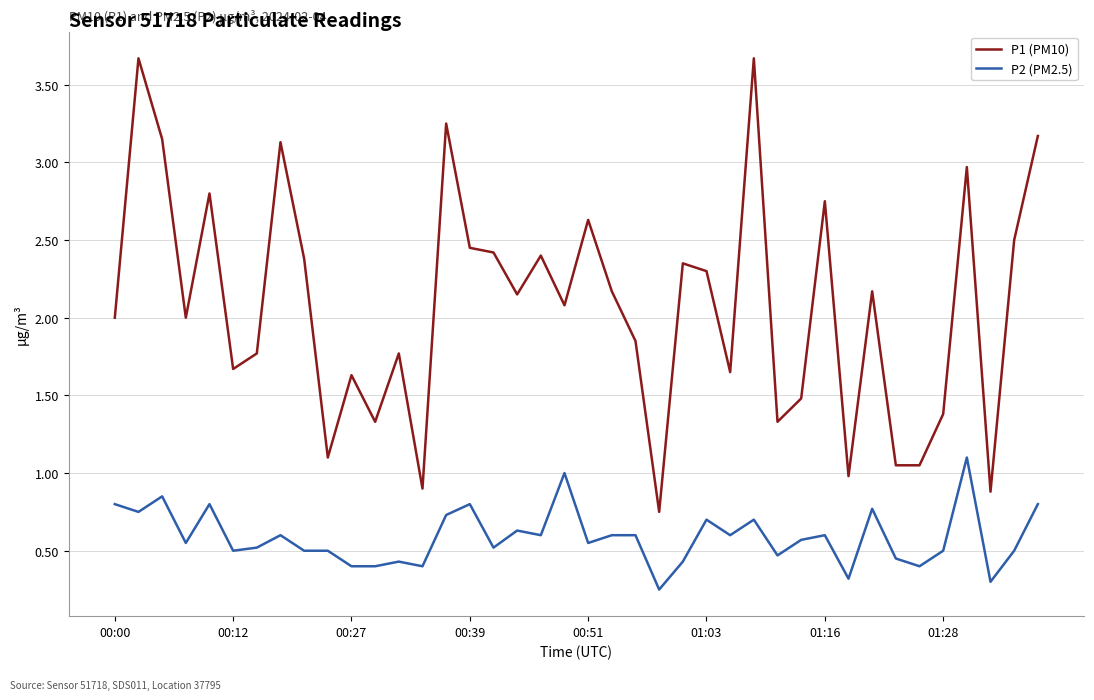

True or false: P2 (PM2.5) and P1 (PM10) cross at least once.

False